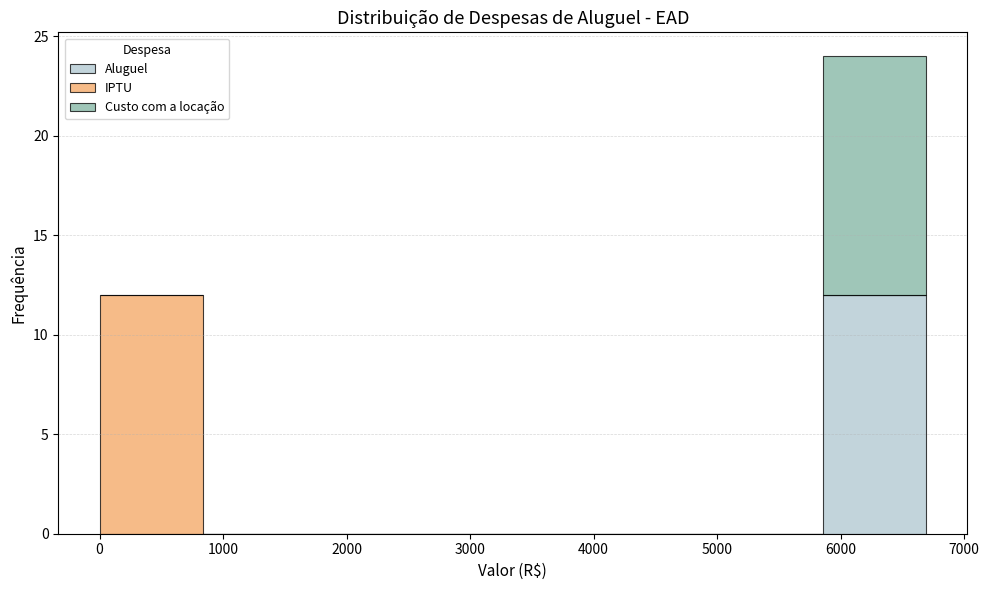

Which range on the x-axis has the tallest stacked bar (by total height)?

5900 to 6700